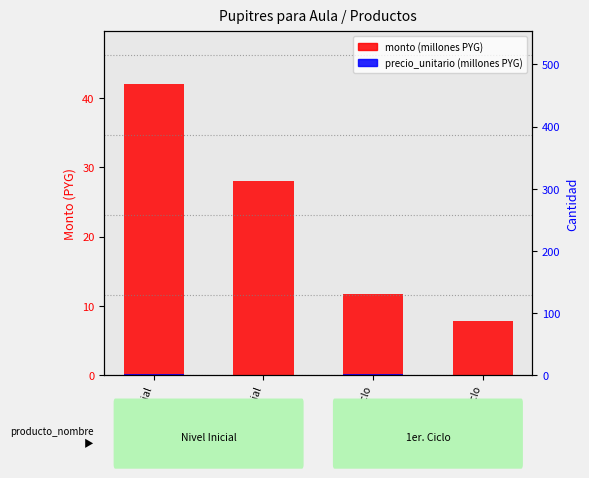

At how many categories does at least one series exceed 21?

2